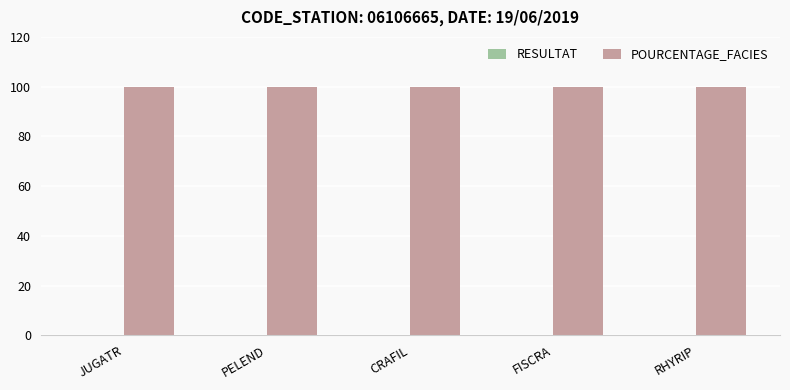

What is the greatest value displayed?

100.0